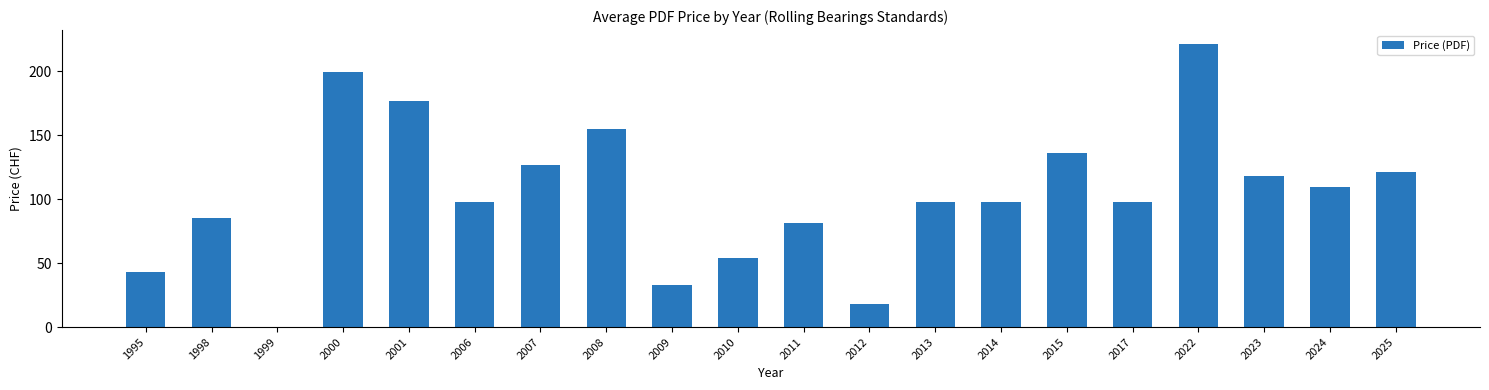

What is the sum of all values?

2068.6